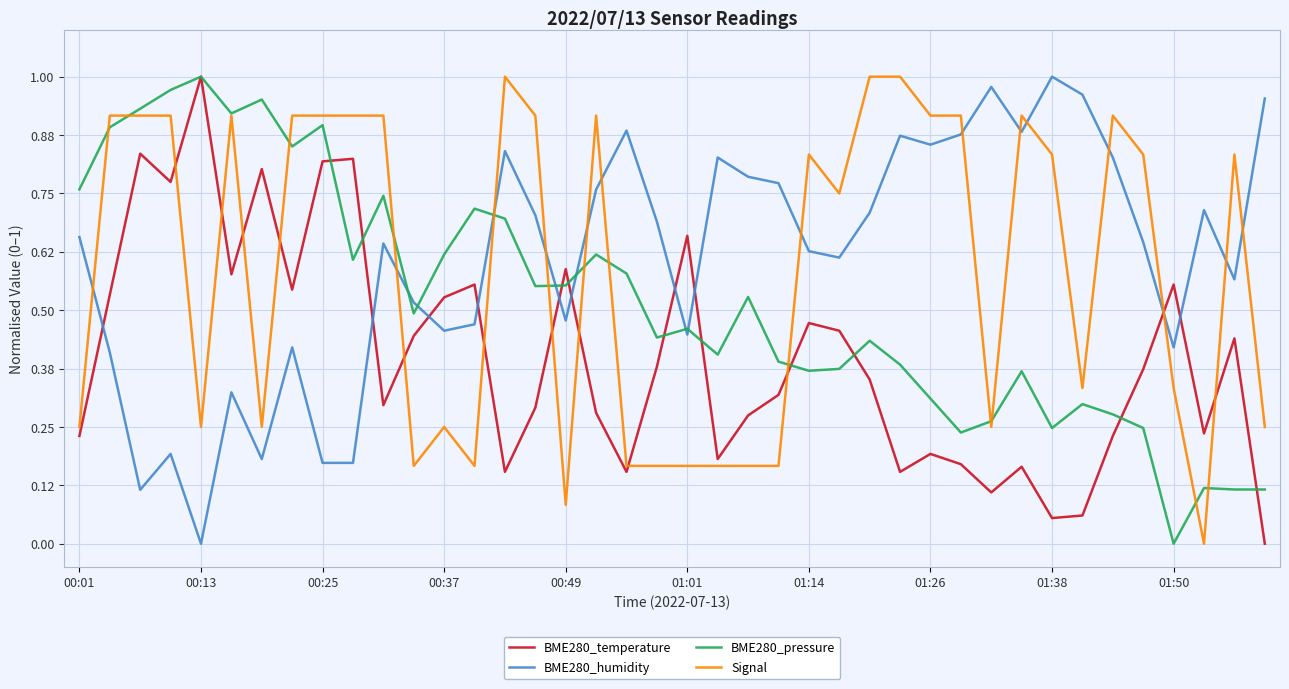

Which series has the largest total across all categories?

BME280_humidity